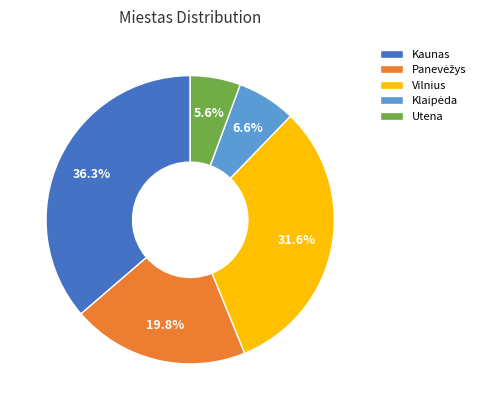

What is the smallest slice in the pie chart?

Utena